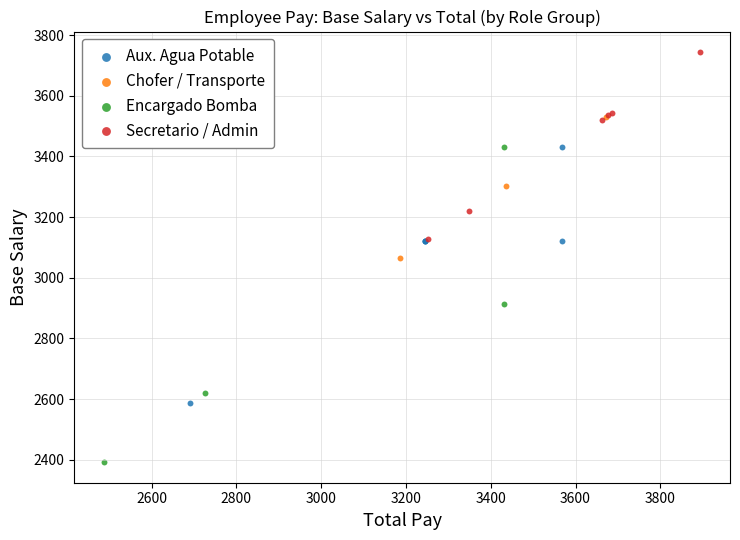

Which series reaches the minimum Y coordinate?

Encargado Bomba